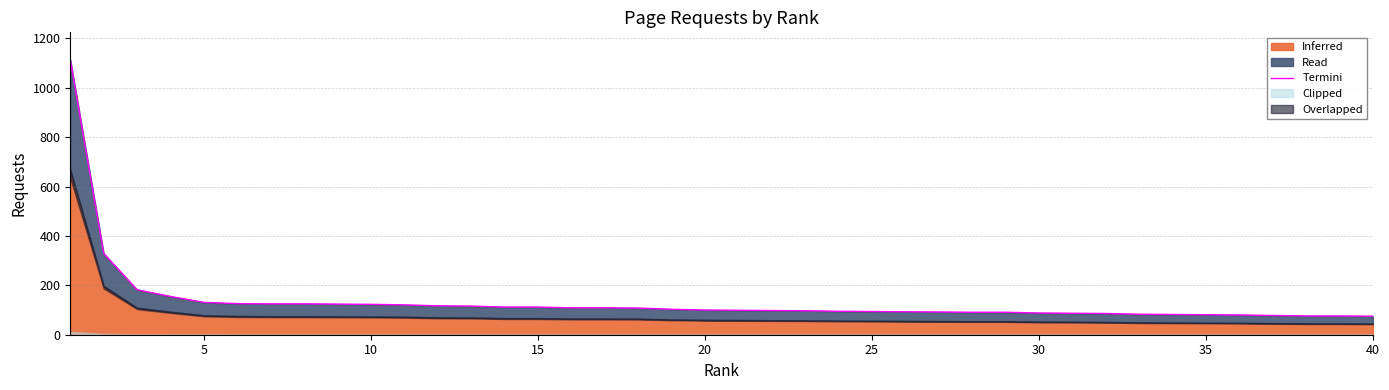

True or false: the data shows 100 at 20.

True